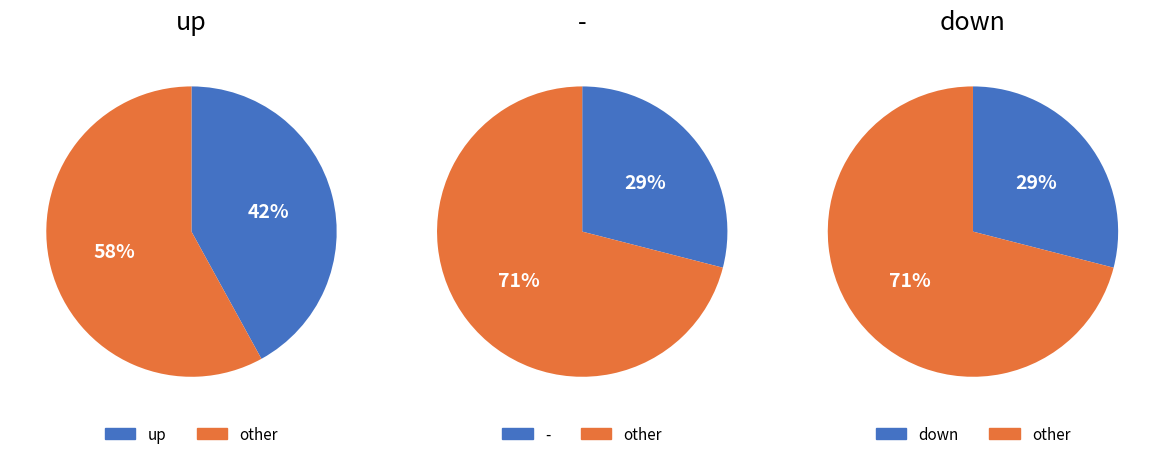

To the nearest percent, what is the average slice percentage?

33%